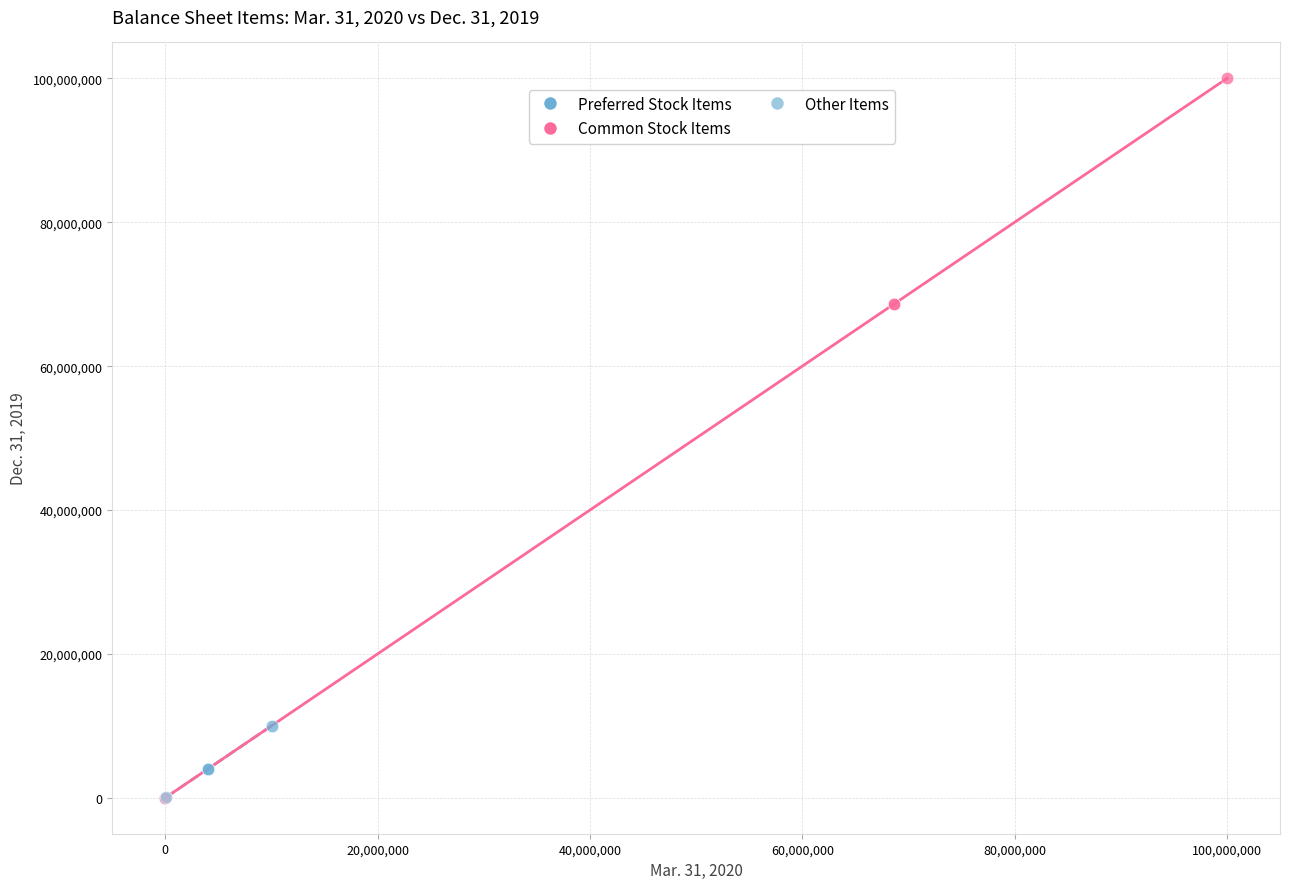

What are all the series names shown in the legend?

Preferred Stock Items, Common Stock Items, Other Items